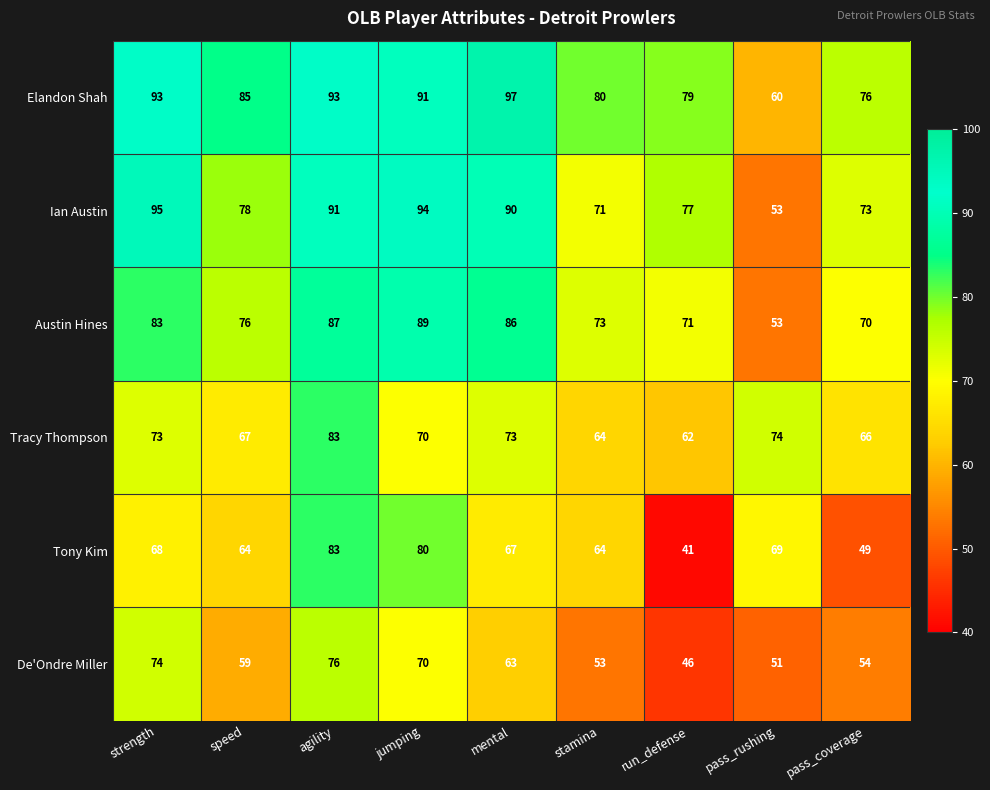

What is the spread (max minus min) of values at run_defense?

38